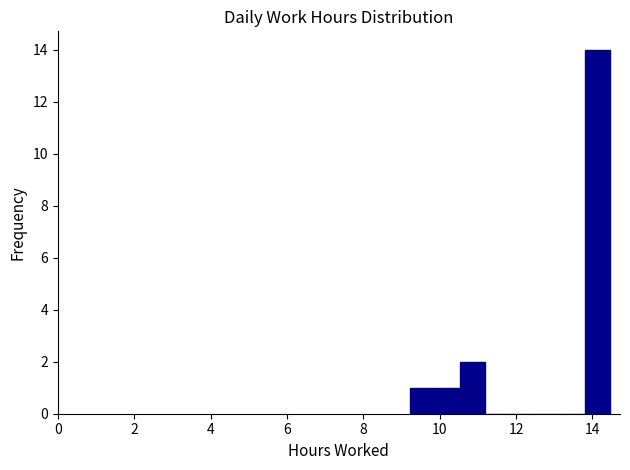

Read against the x-axis, roughly where is the centre of the tallest bar?

14.2